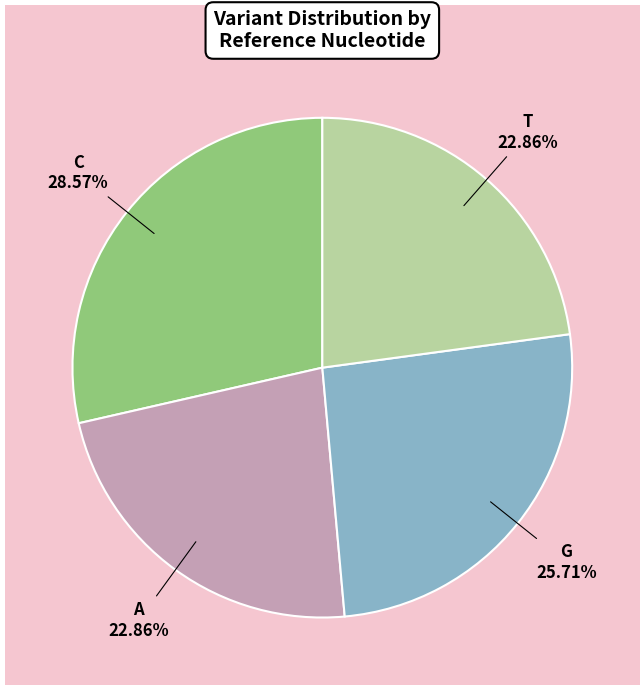

To the nearest percent, what is the difference between the largest and smallest slice percentages?

6%